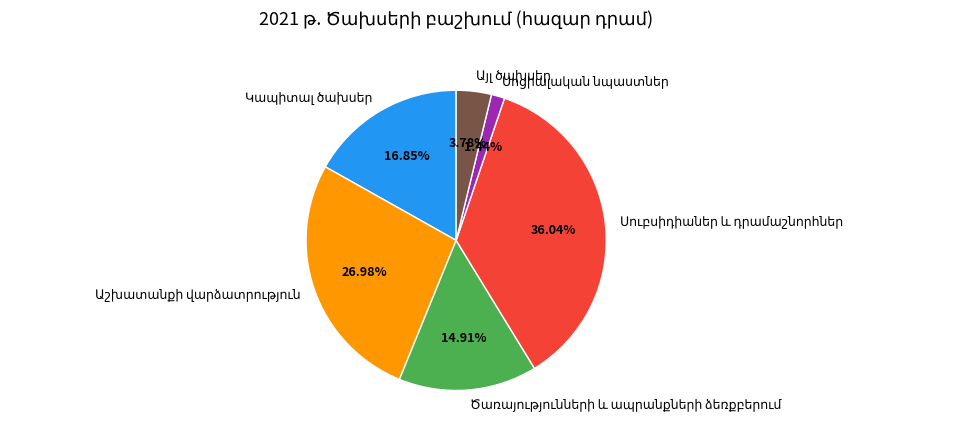

Does any single category account for the majority?

No